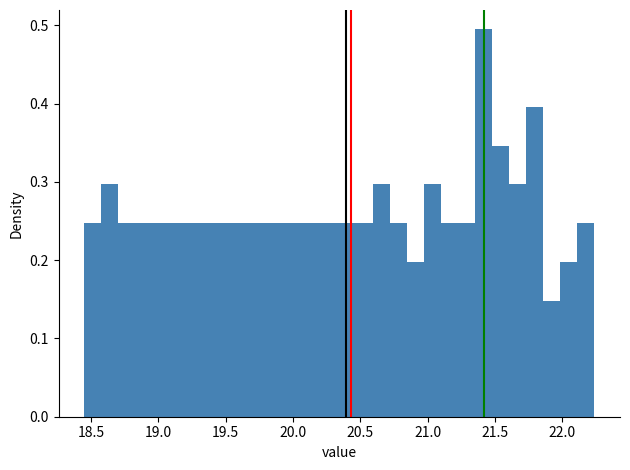

Around what value on the x-axis is the tallest bar? Give the approximate position of its centre, as read against the axis.

21.40